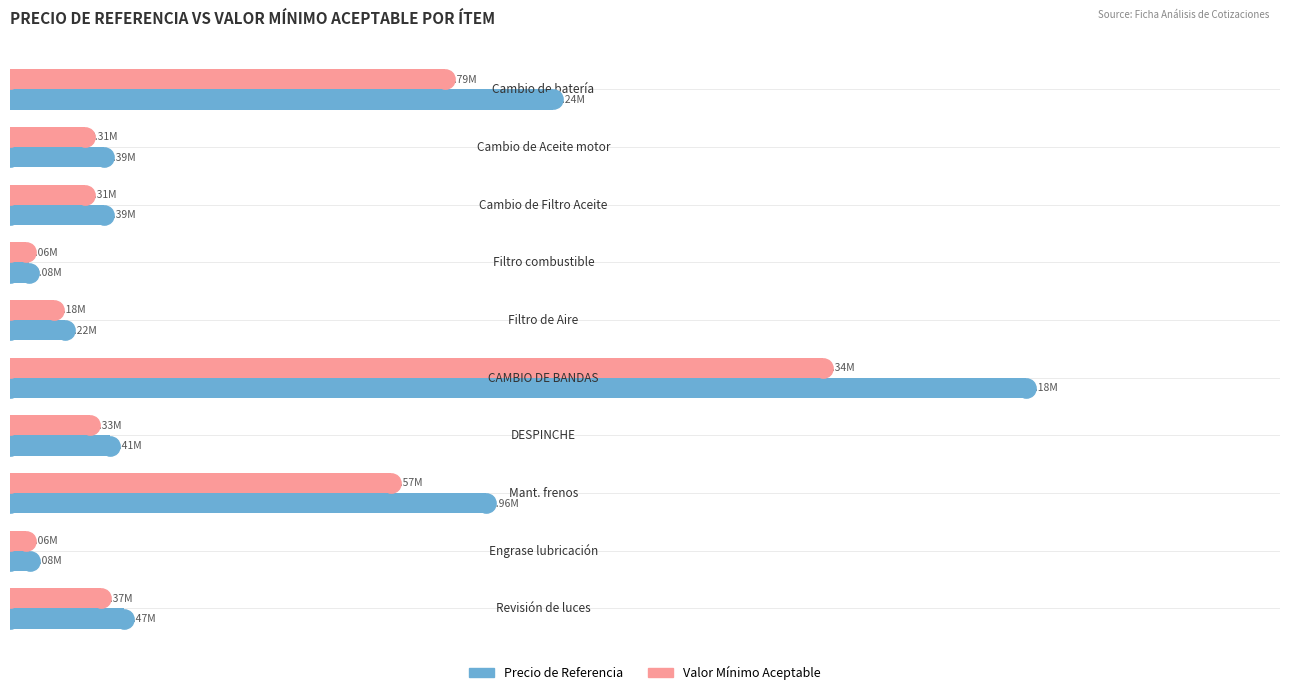

What is the sum of all Precio de Referencia values?

10415435.3